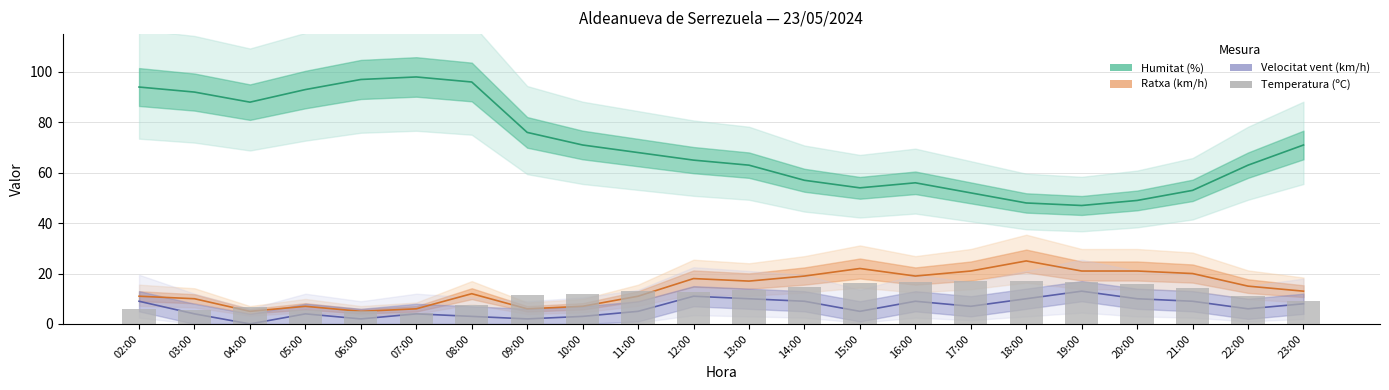

Reading left to right, list all the values displayed in this chart.

Humitat (%): 02:00=94.0	03:00=92.0	04:00=88.0	05:00=93.0	06:00=97.0	07:00=98.0	08:00=96.0	09:00=76.0	10:00=71.0	11:00=68.0	12:00=65.0	13:00=63.0	14:00=57.0	15:00=54.0	16:00=56.0	17:00=52.0	18:00=48.0	19:00=47.0	20:00=49.0	21:00=53.0	22:00=63.0	23:00=71.0
Ratxa (km/h): 02:00=11.0	03:00=10.0	04:00=5.0	05:00=7.0	06:00=5.0	07:00=6.0	08:00=12.0	09:00=6.0	10:00=7.0	11:00=11.0	12:00=18.0	13:00=17.0	14:00=19.0	15:00=22.0	16:00=19.0	17:00=21.0	18:00=25.0	19:00=21.0	20:00=21.0	21:00=20.0	22:00=15.0	23:00=13.0
Velocitat vent (km/h): 02:00=9.0	03:00=4.0	04:00=0.0	05:00=4.0	06:00=2.0	07:00=4.0	08:00=3.0	09:00=2.0	10:00=3.0	11:00=5.0	12:00=11.0	13:00=10.0	14:00=9.0	15:00=5.0	16:00=9.0	17:00=7.0	18:00=10.0	19:00=13.0	20:00=10.0	21:00=9.0	22:00=6.0	23:00=8.0
Temperatura (ºC): 02:00=6.0	03:00=5.6	04:00=6.8	05:00=5.5	06:00=5.0	07:00=4.4	08:00=7.5	09:00=11.4	10:00=11.7	11:00=13.0	12:00=12.5	13:00=13.4	14:00=14.8	15:00=16.4	16:00=16.5	17:00=17.0	18:00=17.1	19:00=16.7	20:00=15.9	21:00=14.3	22:00=11.0	23:00=9.3